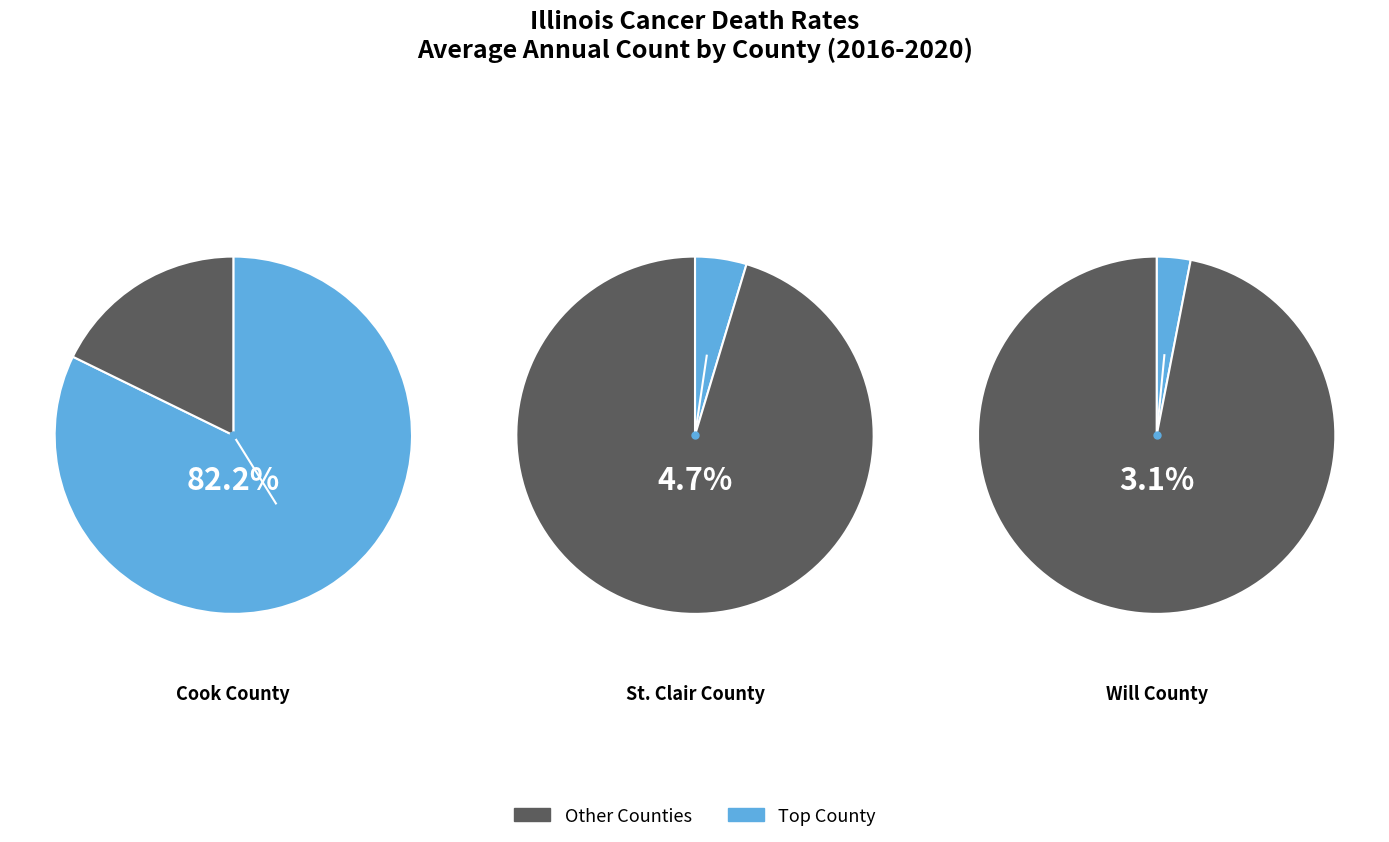

Which category accounts for the majority?

Cook County